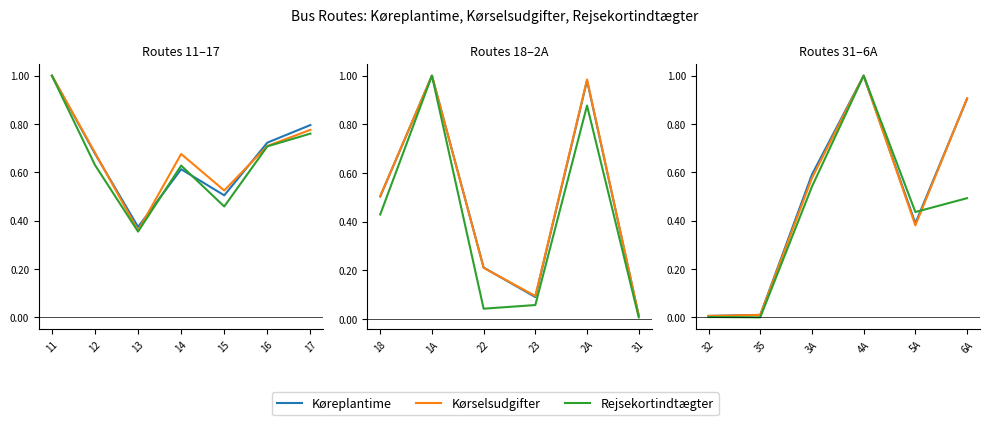

What is the difference between the maximum and minimum values in the Køreplantime series?

1.0